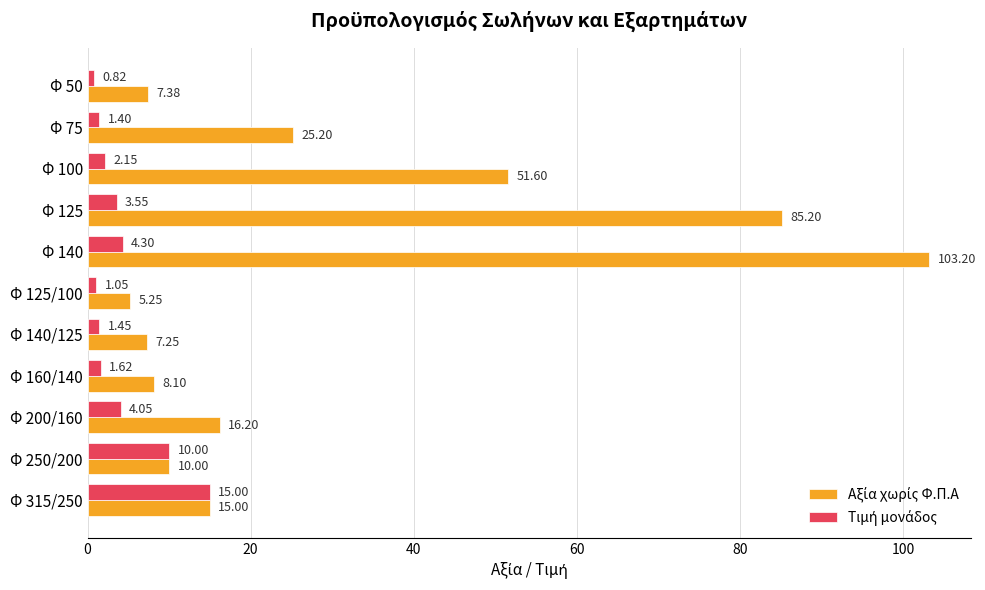

At how many categories does at least one series exceed 14?

6